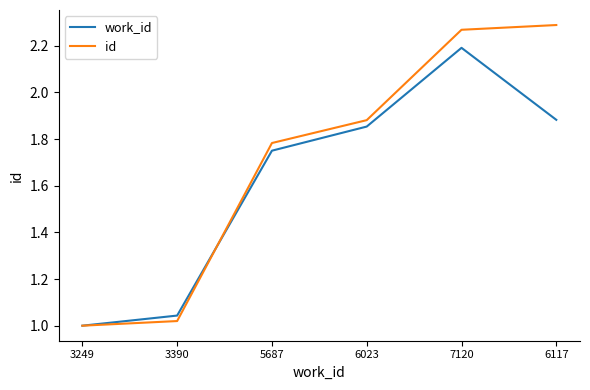

Is the value of id at 5687 greater than the value of work_id at 5687?

Yes